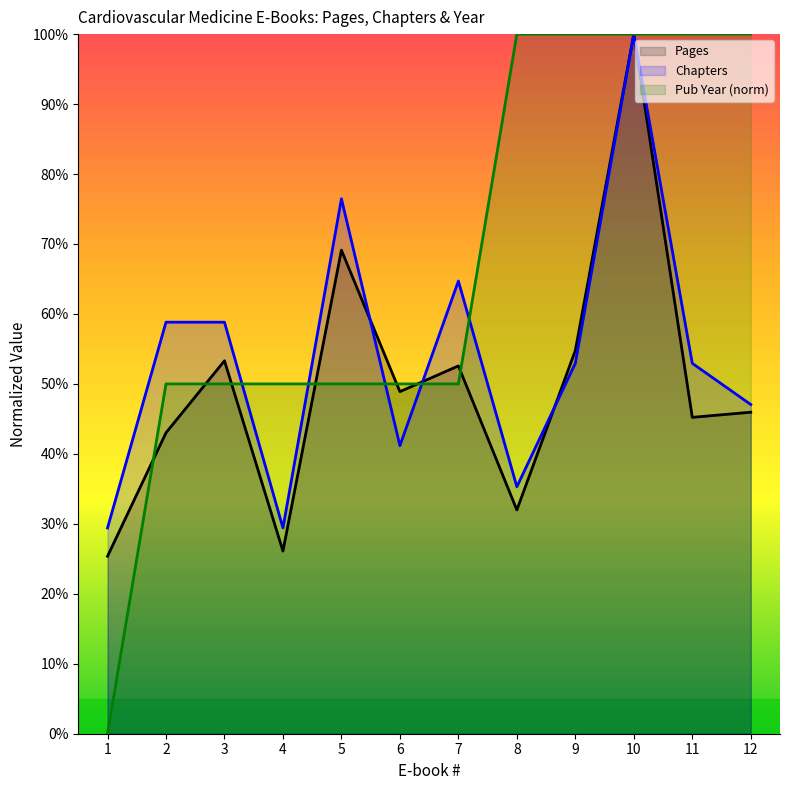

At which category is the sum across all series the highest?

10